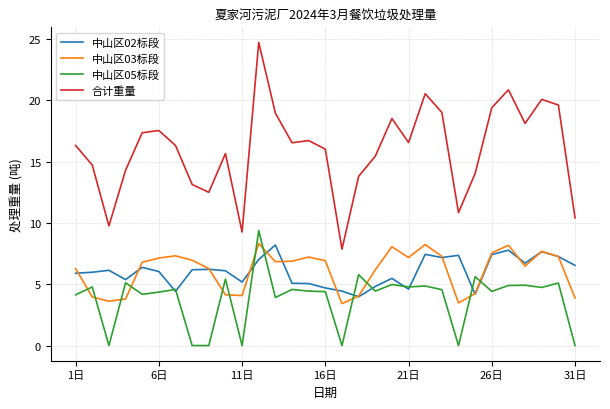

What is the maximum value for 合计重量?

24.7